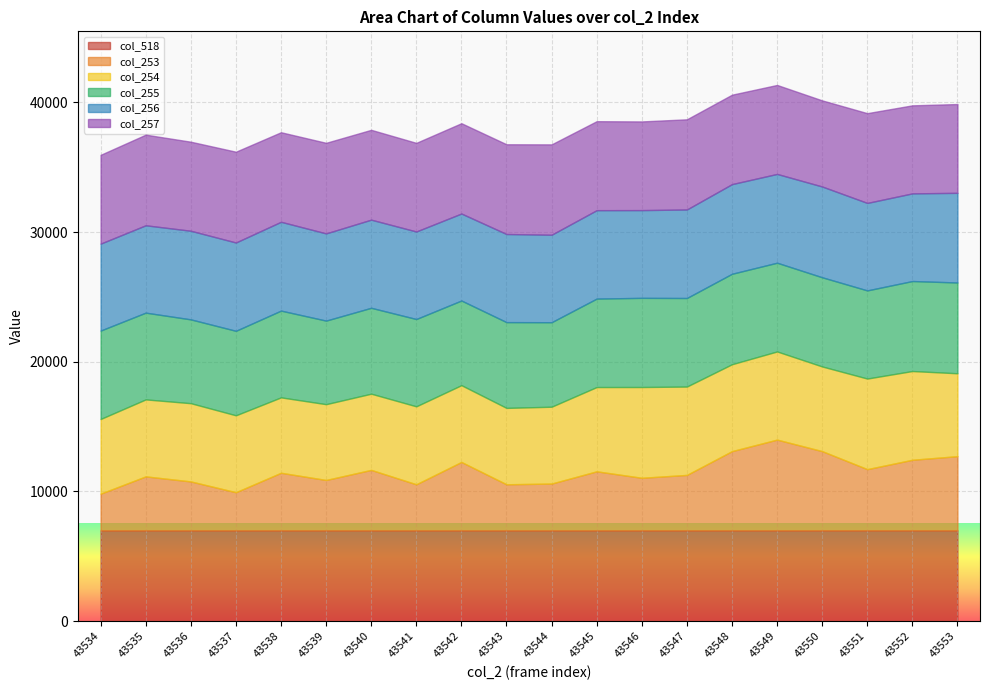

The value of col_518 at 43553 is 7000.0. True or false?

True